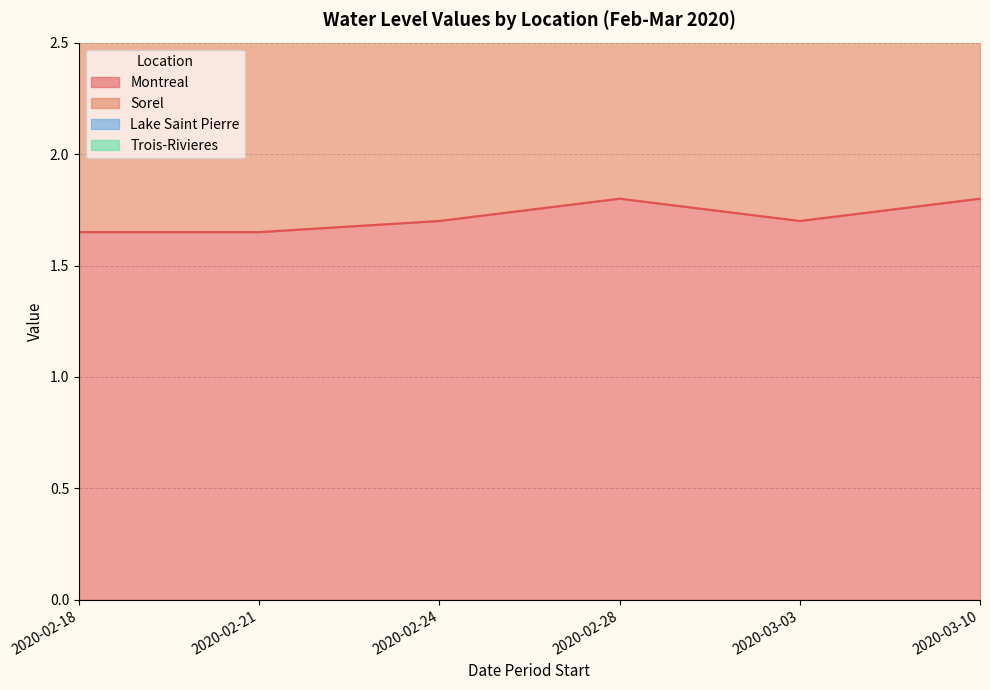

Which series has the largest range (max minus min)?

Lake Saint Pierre